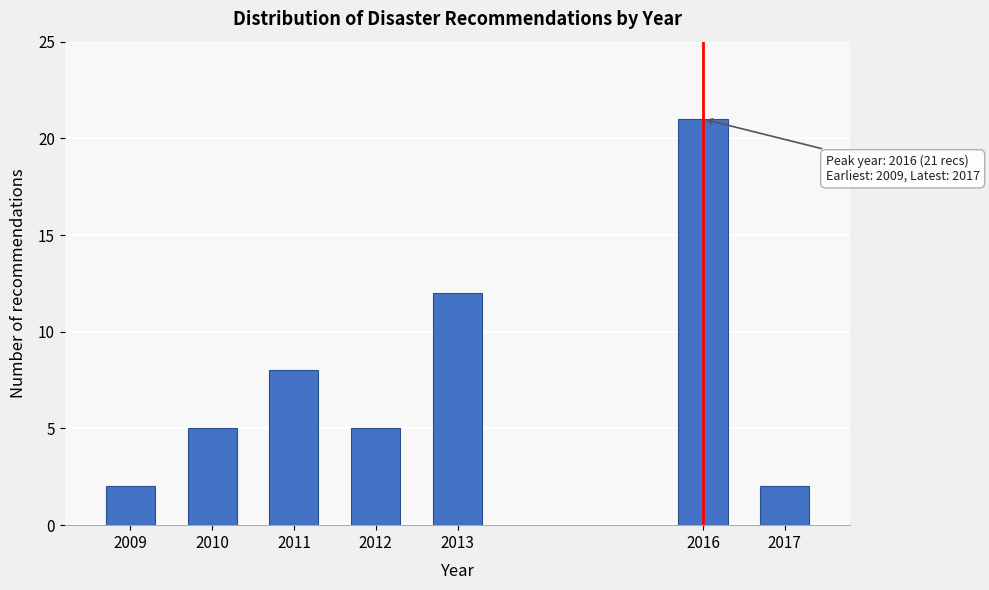

Reading left to right, what are all the values shown in this chart?

2	5	8	5	12	21	2